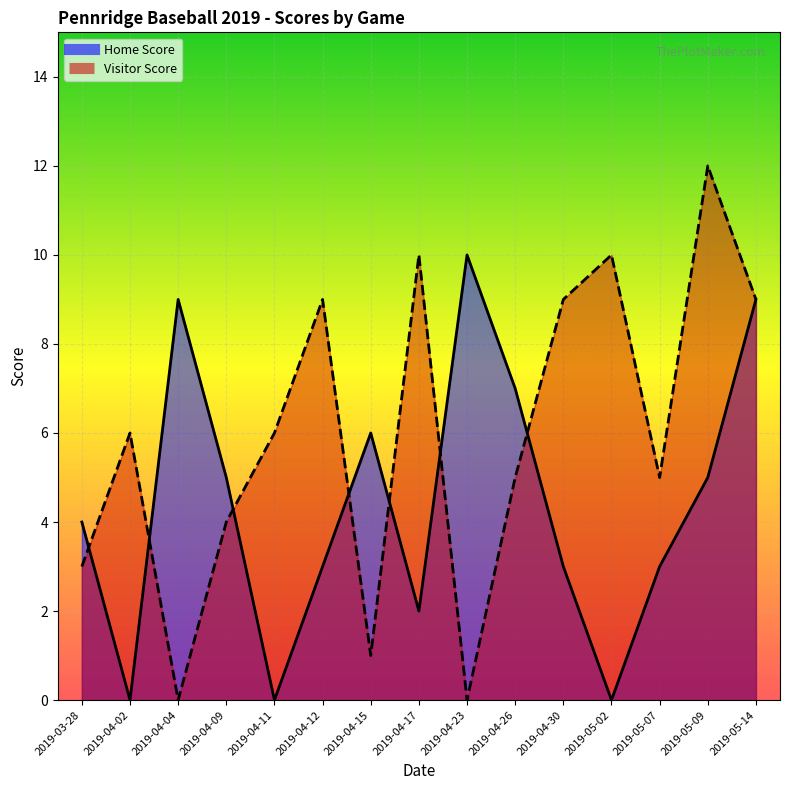

List the labels in order of Home Score value, smallest first.

2019-04-02, 2019-04-11, 2019-05-02, 2019-04-17, 2019-04-12, 2019-04-30, 2019-05-07, 2019-03-28, 2019-04-09, 2019-05-09, 2019-04-15, 2019-04-26, 2019-04-04, 2019-05-14, 2019-04-23